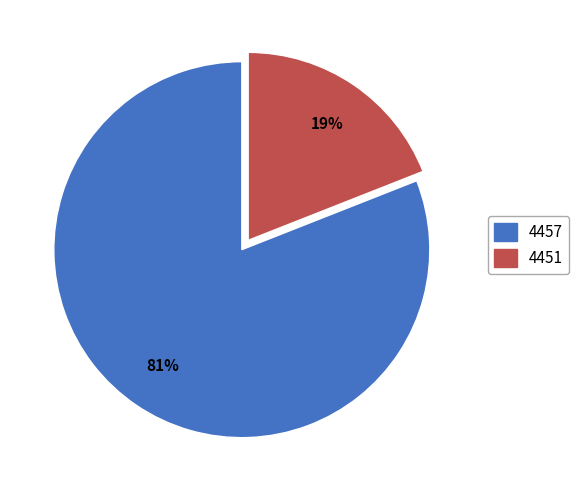

To the nearest percent, what is the combined percentage of 4457 and 4451?

100%